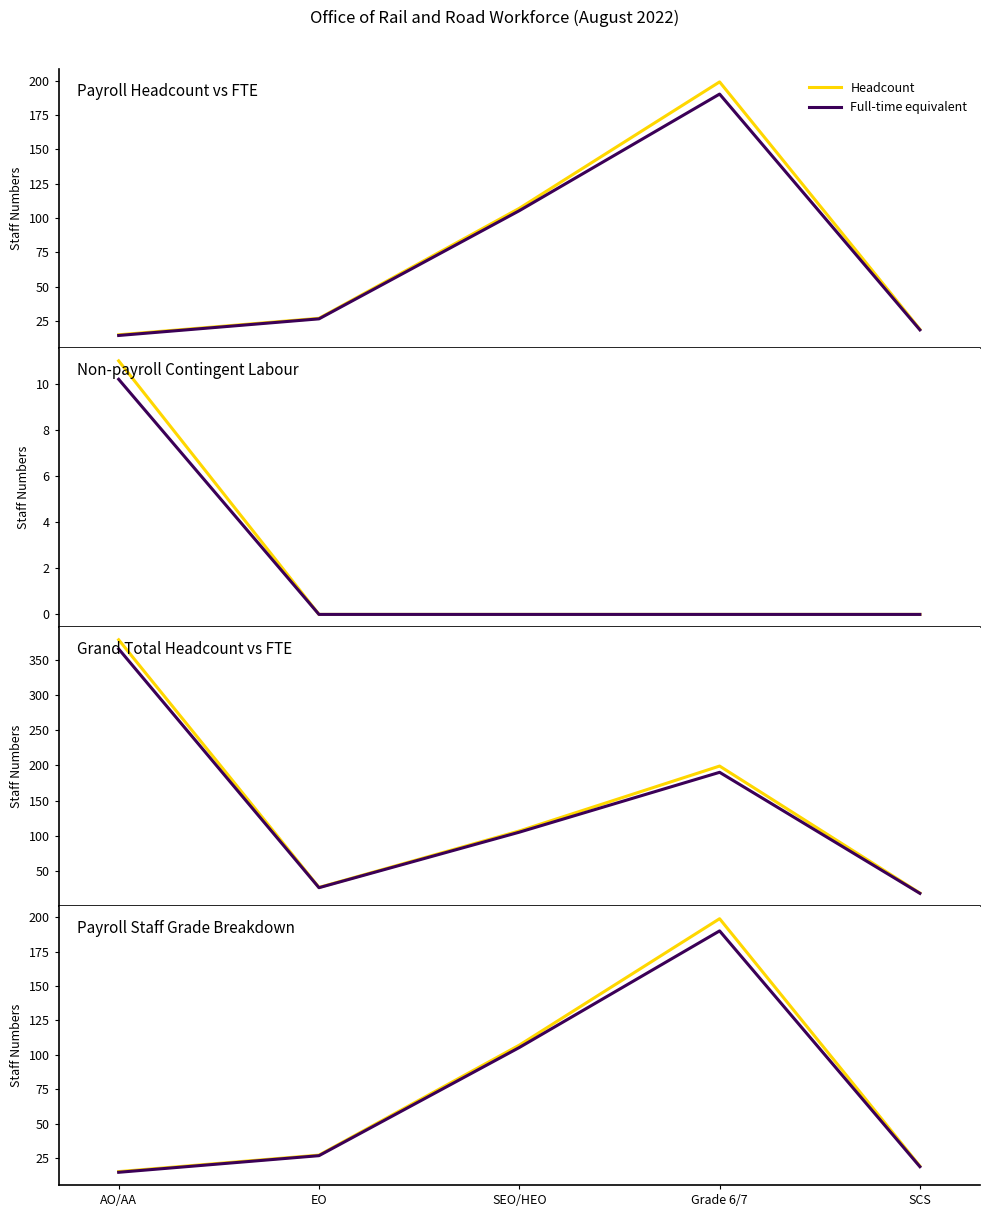

How many lines are shown in the chart?

2